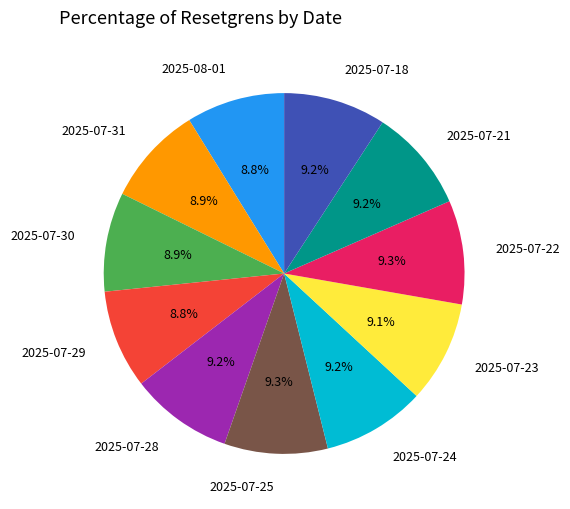

How many slices are in this pie chart?

11